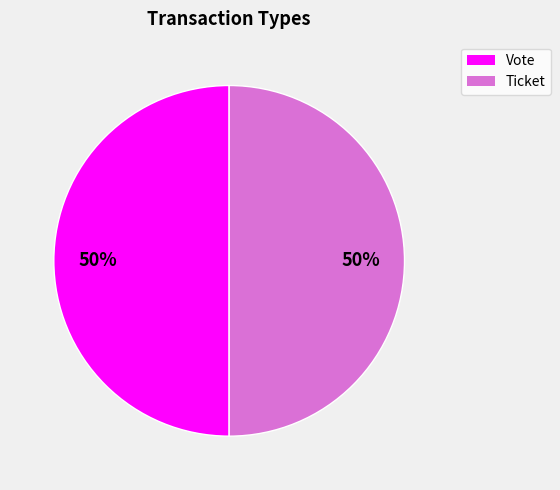

Is it true that Ticket is 1% of the pie?

False